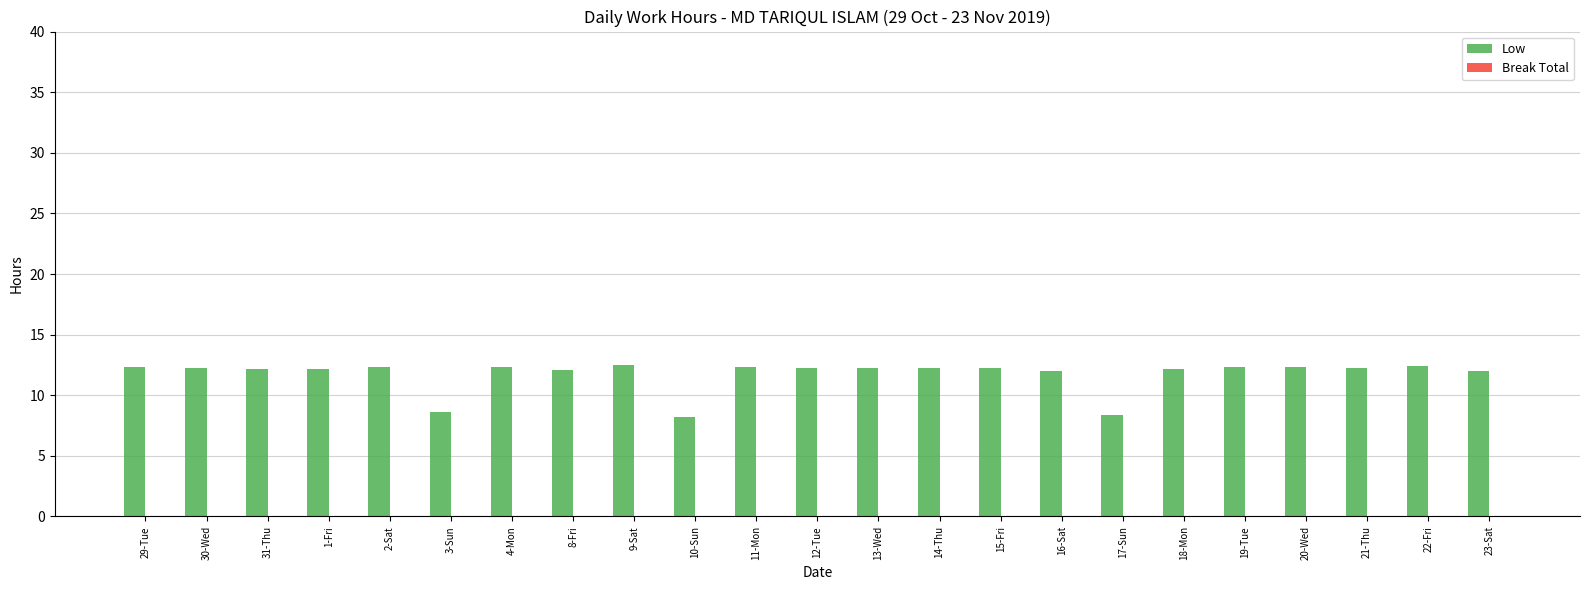

What is the greatest value displayed?

12.5